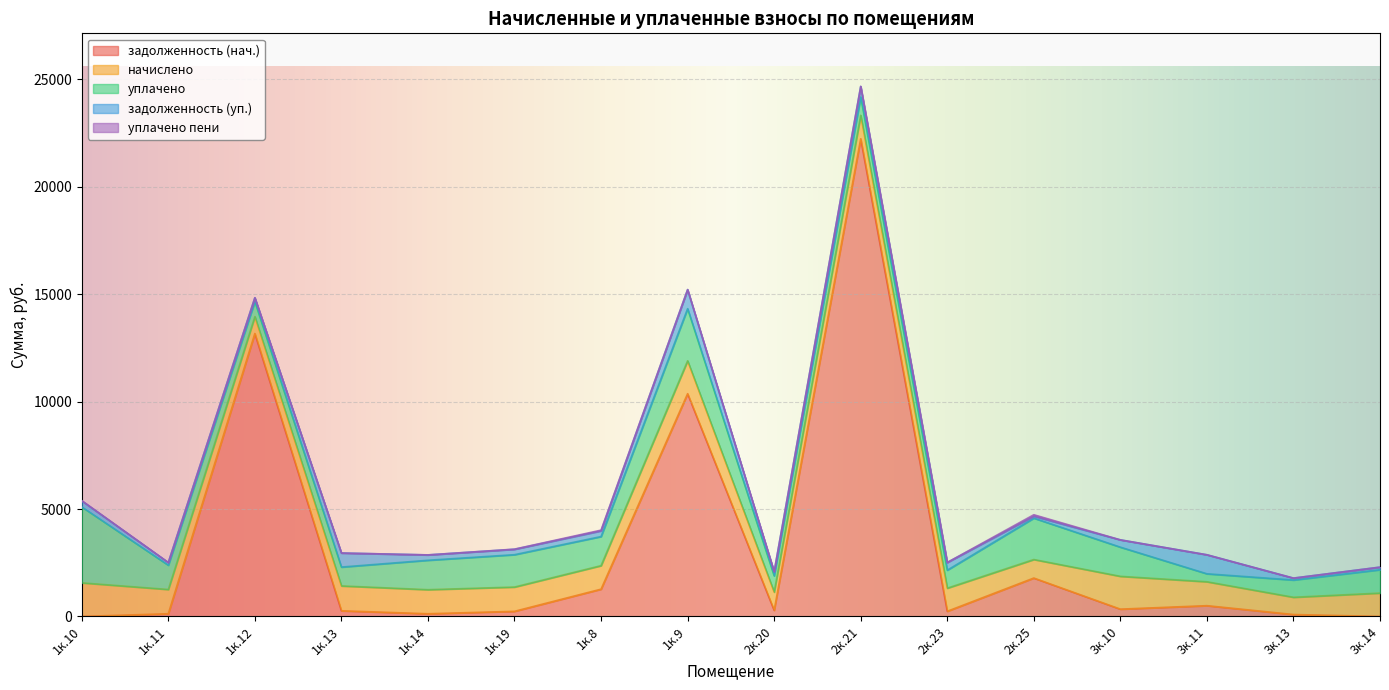

Reading left to right, what are all the values shown in this chart?

задолженность (нач.): 1к.10=0.0	1к.11=125.5	1к.12=13173.9	1к.13=263.1	1к.14=124.7	1к.19=238.1	1к.8=1269.9	1к.9=10369.8	2к.20=284.8	2к.21=22240.0	2к.23=239.5	2к.25=1787.6	3к.10=339.8	3к.11=501.2	3к.13=89.2	3к.14=0.0
начислено: 1к.10=1564.3	1к.11=1129.6	1к.12=788.0	1к.13=1157.6	1к.14=1121.0	1к.19=1130.2	1к.8=1094.8	1к.9=1532.6	2к.20=850.1	2к.21=1094.2	2к.23=1076.2	2к.25=862.6	3к.10=1527.7	3к.11=1113.5	3к.13=803.0	3к.14=1087.4
уплачено: 1к.10=3534.8	1к.11=1129.6	1к.12=700.5	1к.13=878.1	1к.14=1369.8	1к.19=1507.0	1к.8=1354.8	1к.9=2427.7	2к.20=755.7	2к.21=852.1	2к.23=837.1	2к.25=1926.5	3к.10=1357.9	3к.11=371.2	3к.13=803.0	3к.14=1087.4
задолженность (уп.): 1к.10=281.4	1к.11=125.5	1к.12=175.1	1к.13=653.8	1к.14=249.1	1к.19=251.2	1к.8=263.3	1к.9=886.1	2к.20=190.4	2к.21=488.3	2к.23=359.0	2к.25=86.2	3к.10=339.5	3к.11=885.0	3к.13=89.2	3к.14=120.8
уплачено пени: 1к.10=13.3	1к.11=0.0	1к.12=0.8	1к.13=0.0	1к.14=0.7	1к.19=7.0	1к.8=35.2	1к.9=0.0	2к.20=2.6	2к.21=5.8	2к.23=0.9	2к.25=72.1	3к.10=0.4	3к.11=0.0	3к.13=0.0	3к.14=0.0